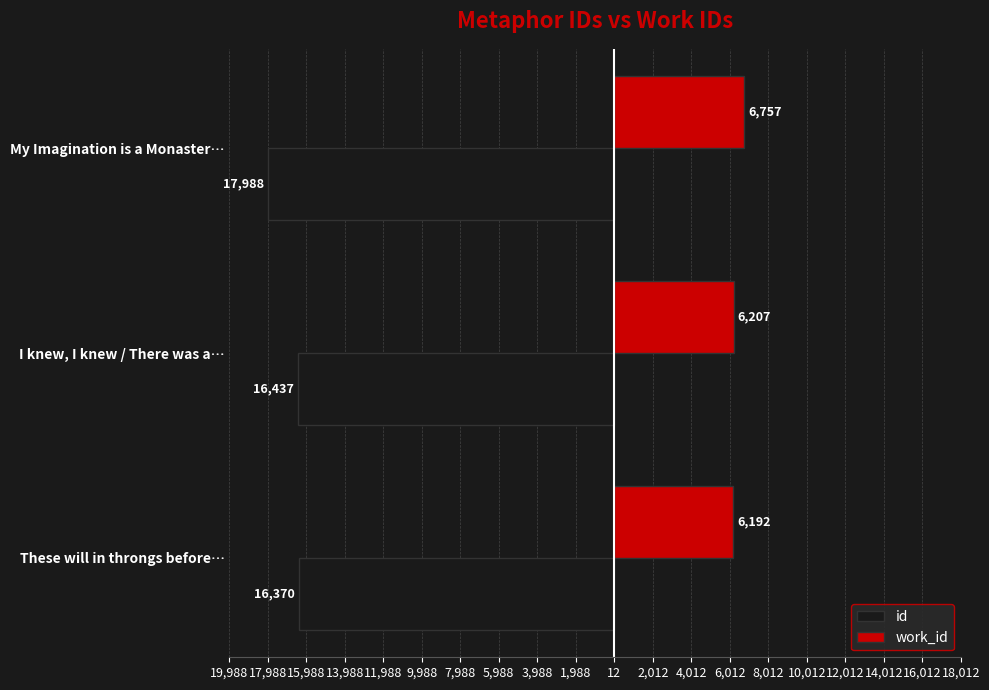

What are all the series names shown in the legend?

id, work_id